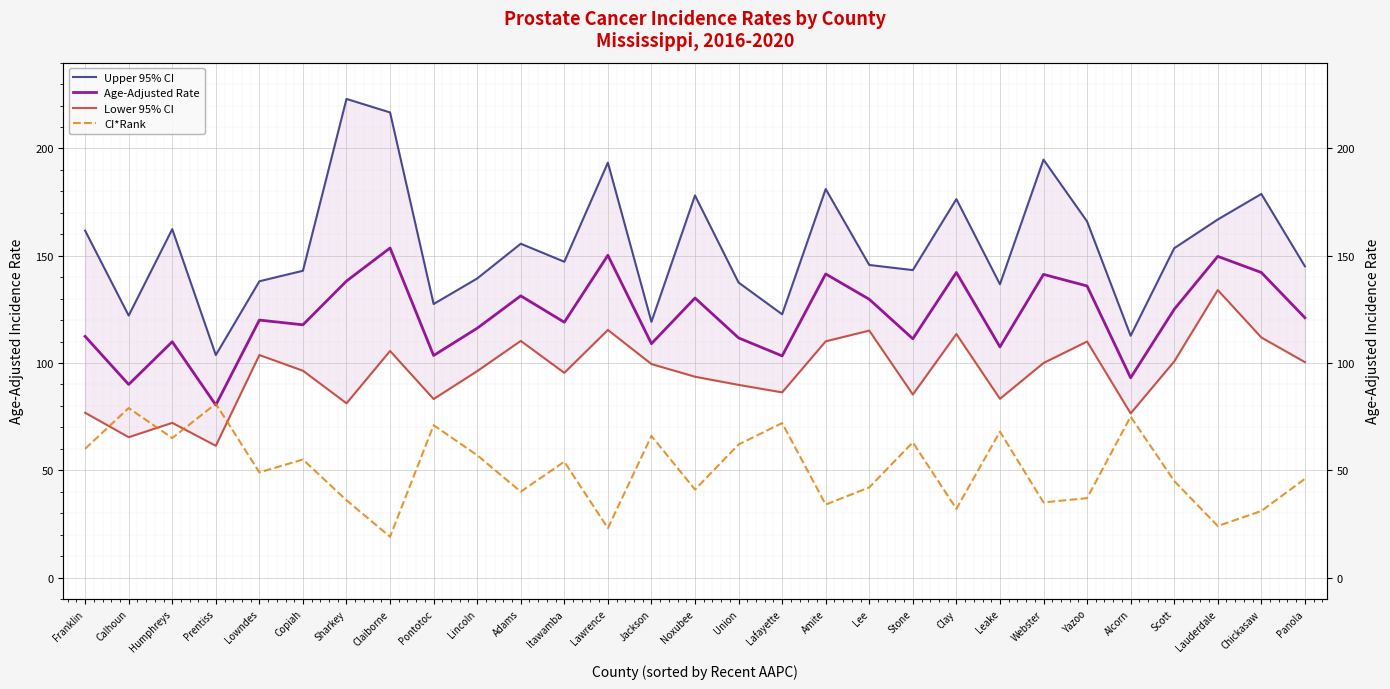

How many interior local valleys does the CI*Rank series have?

10